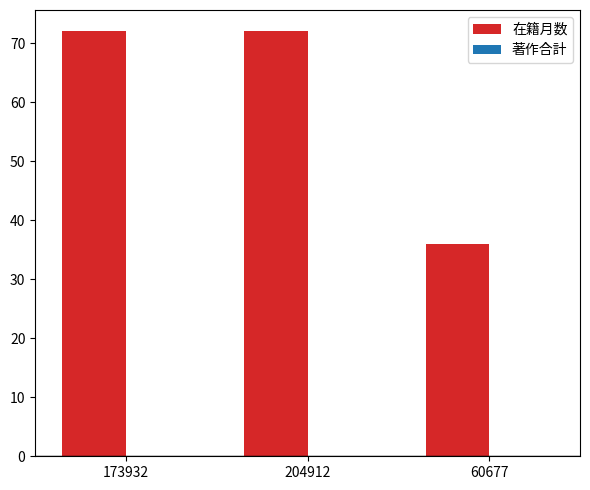

Reading right to left, extract all data points from this chart.

60677=36	204912=72	173932=72